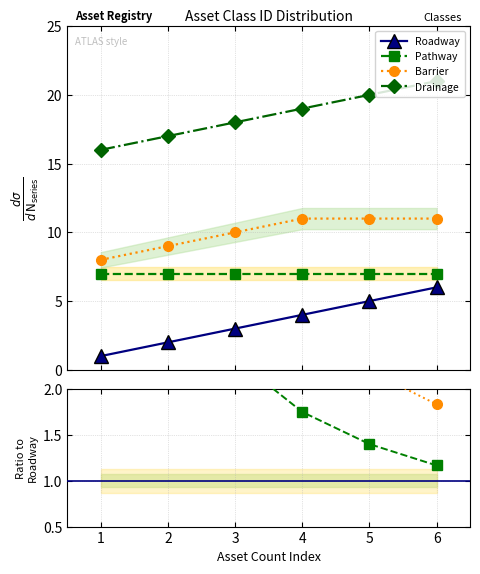

Which series has the widest spread of values?

Drainage